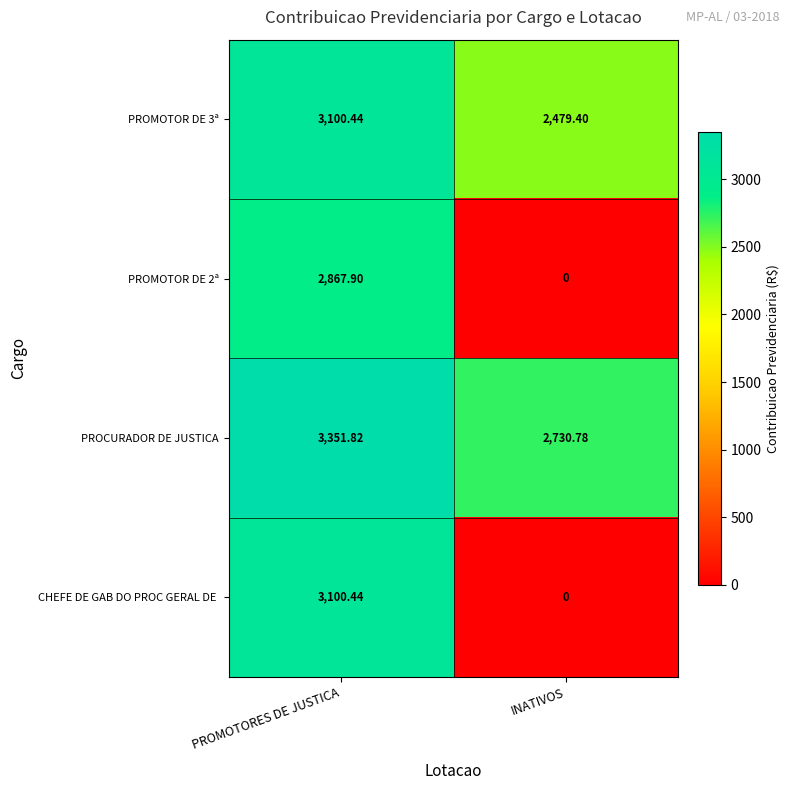

How many values in the PROMOTOR DE 2ª series are below 2867?

1